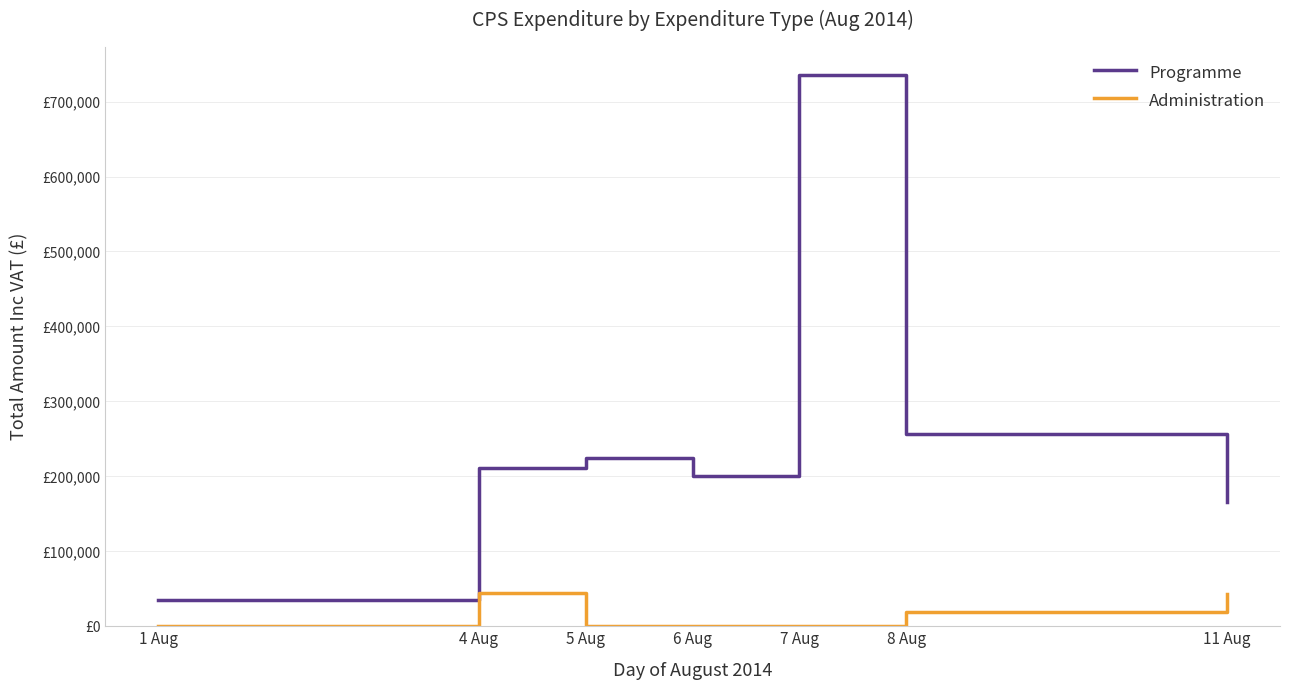

At 5 Aug, list the series in order from largest to smallest.

Programme, Administration